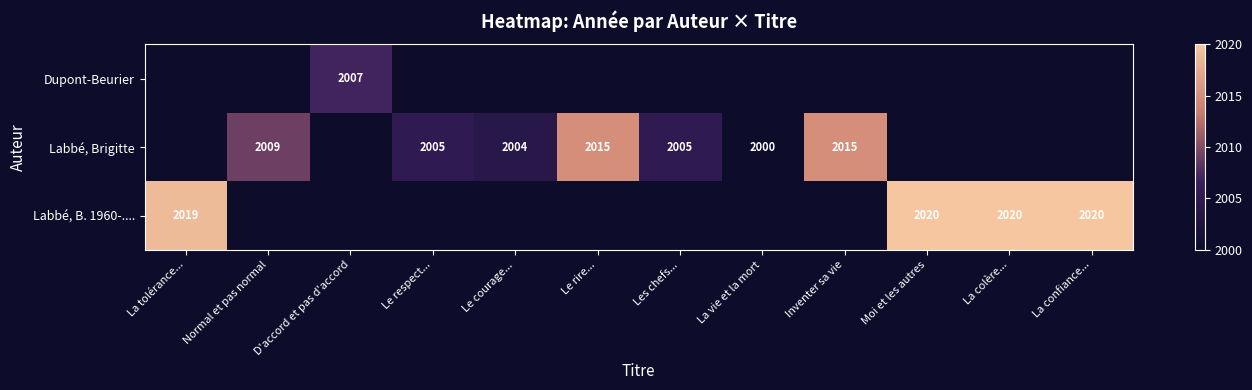

What is the greatest value displayed?

2020.0